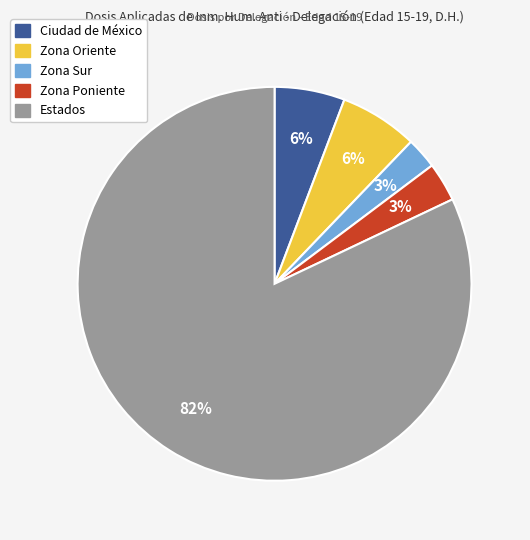

To the nearest percent, what is the average slice percentage?

20%